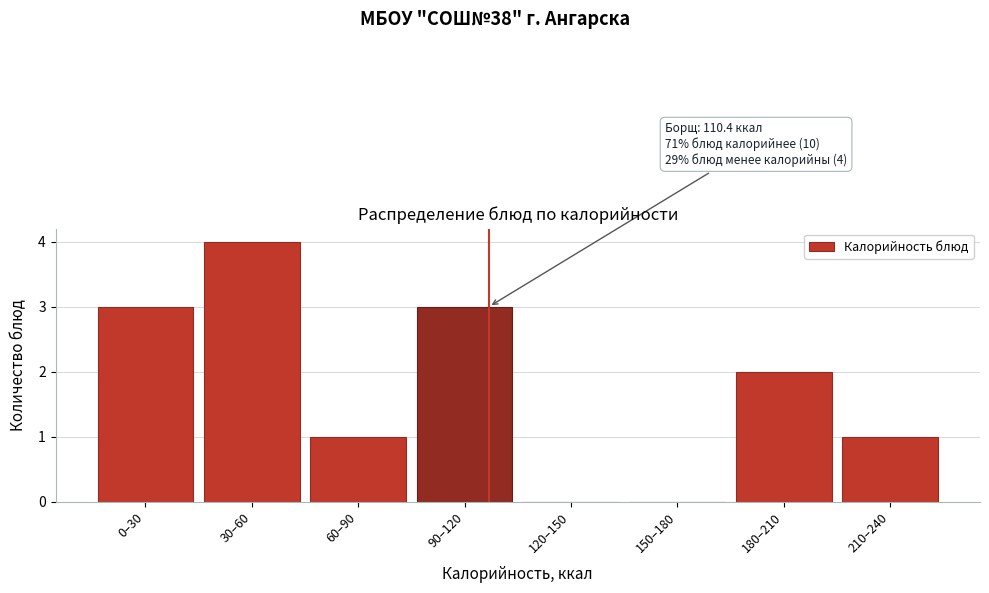

Reading right to left, list all the values displayed in this chart.

210–240=1	180–210=2	150–180=0	120–150=0	90–120=3	60–90=1	30–60=4	0–30=3